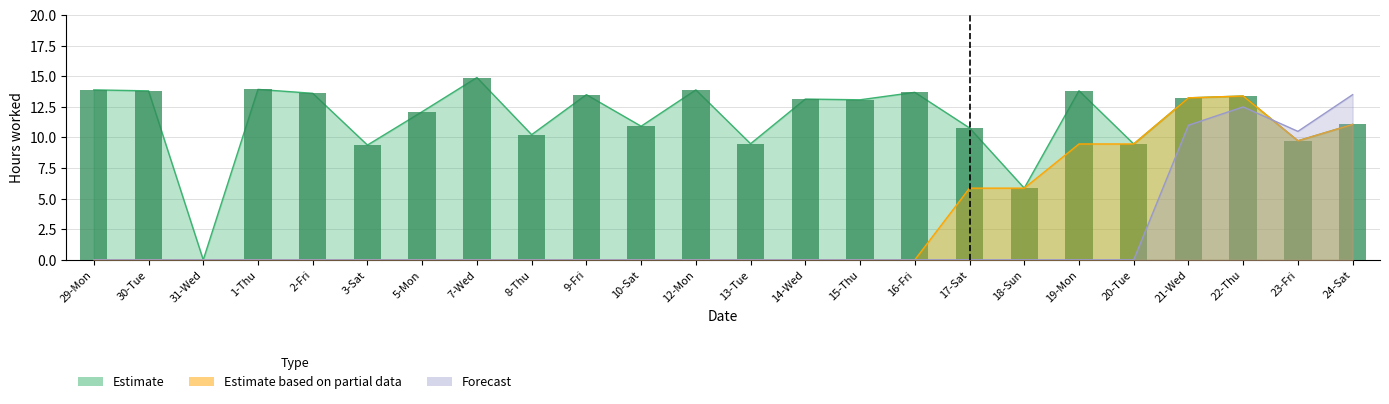

What is the difference between the maximum and minimum values in the Estimate based on partial data series?

13.4